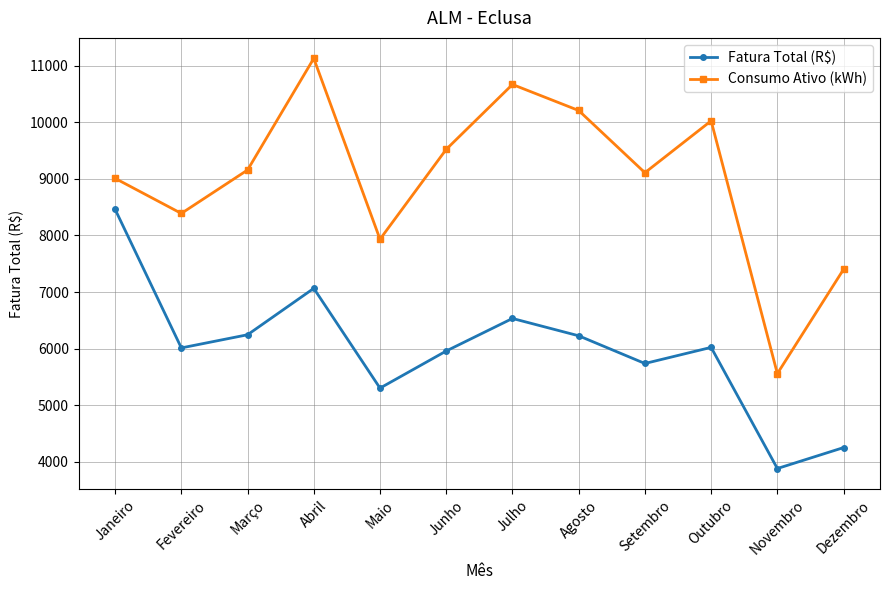

True or false: Consumo Ativo (kWh) and Fatura Total (R$) cross at least once.

False